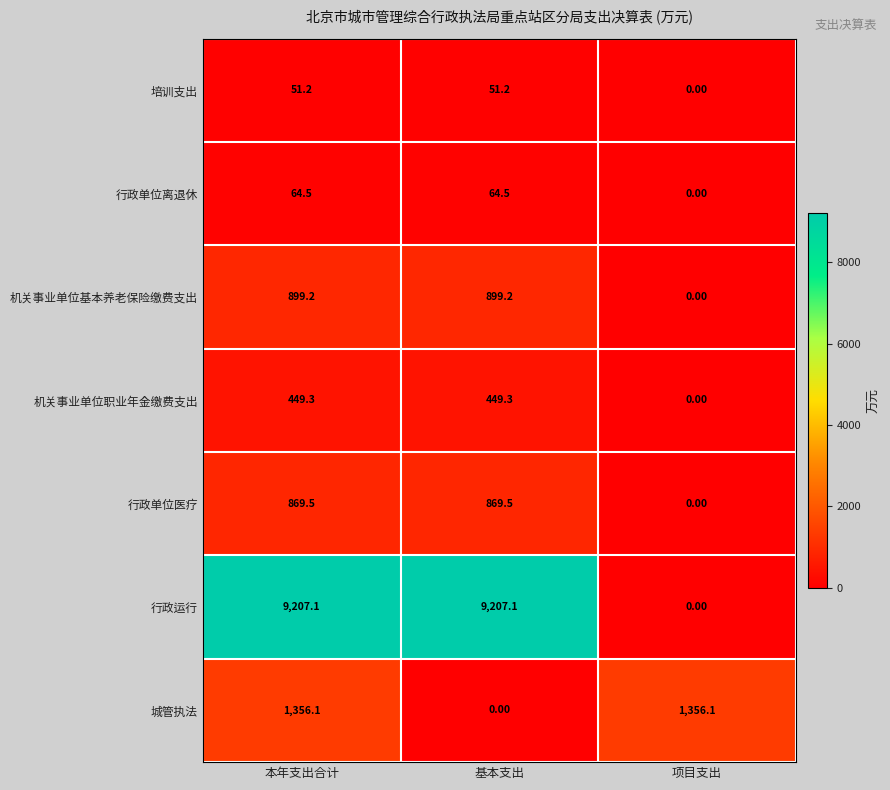

Count the number of data series in this chart.

7